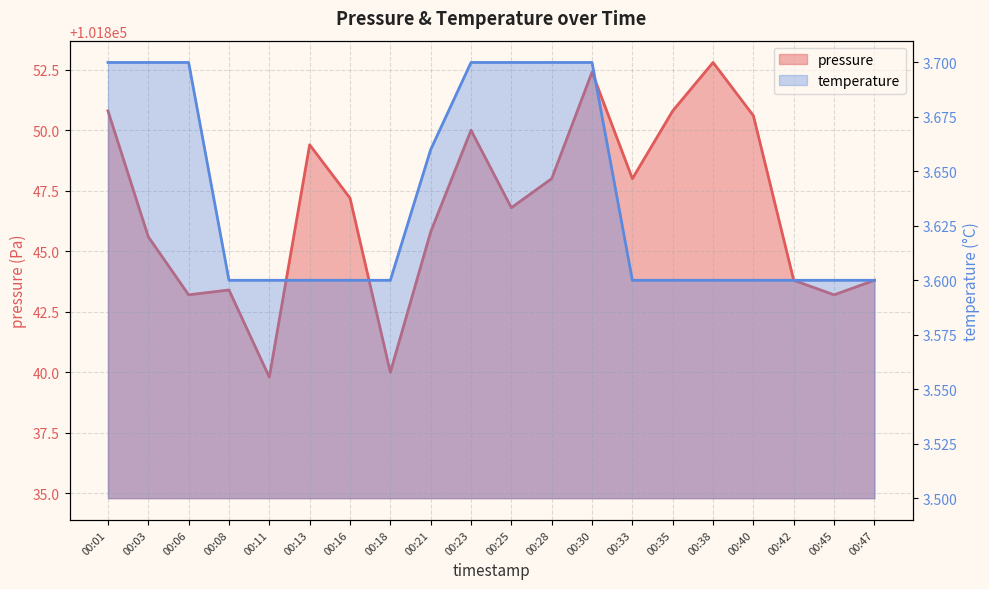

Which series has the largest total across all categories?

pressure